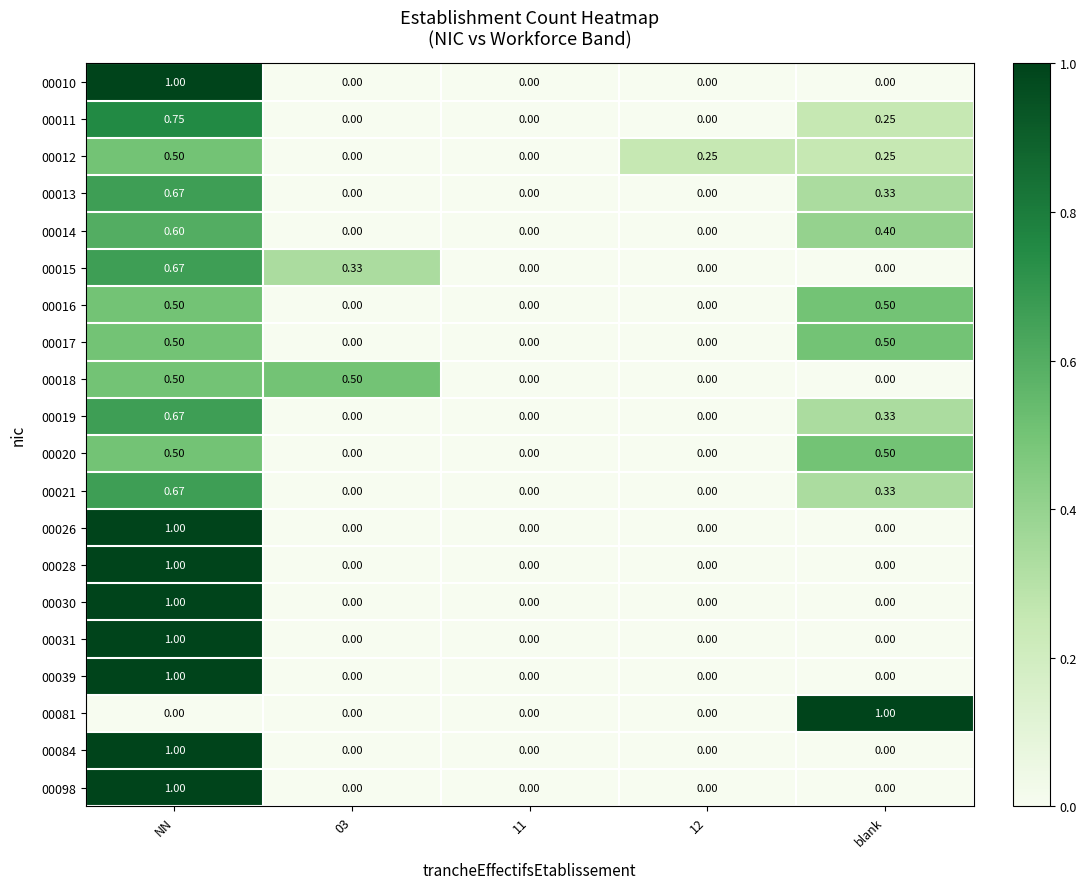

At which category is the sum across all series the highest?

NN